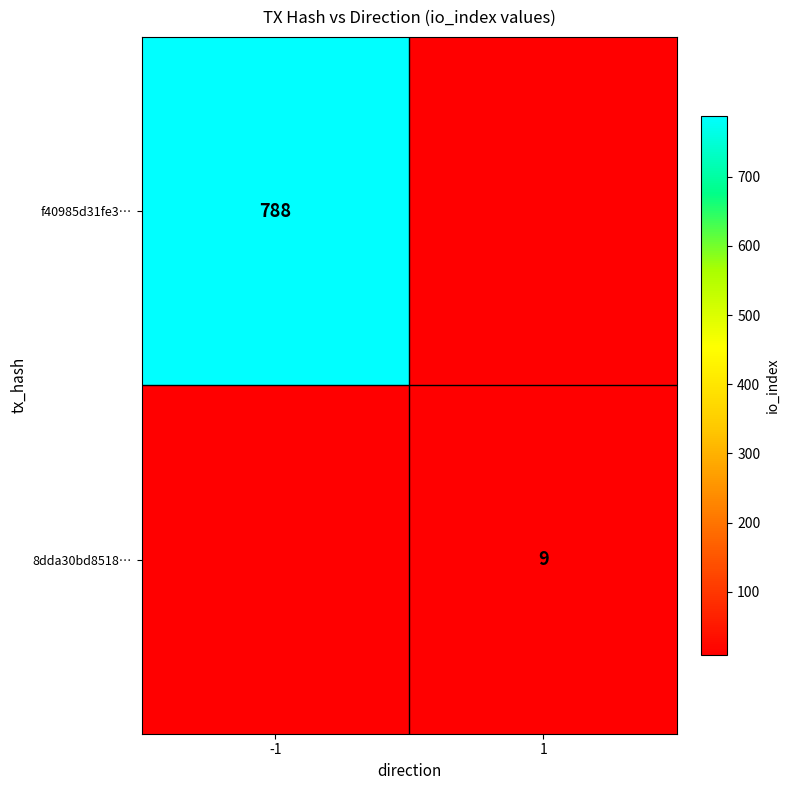

List the series in order of their overall mean, lowest first.

f40985d31fe3…, 8dda30bd8518…